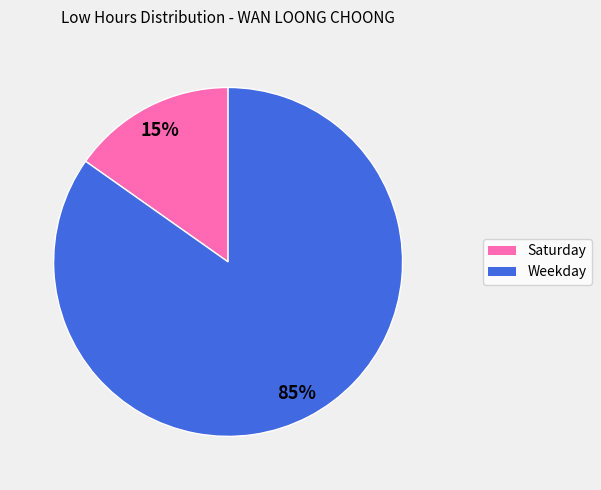

To the nearest percent, what is the difference between the largest and smallest slice percentages?

70%